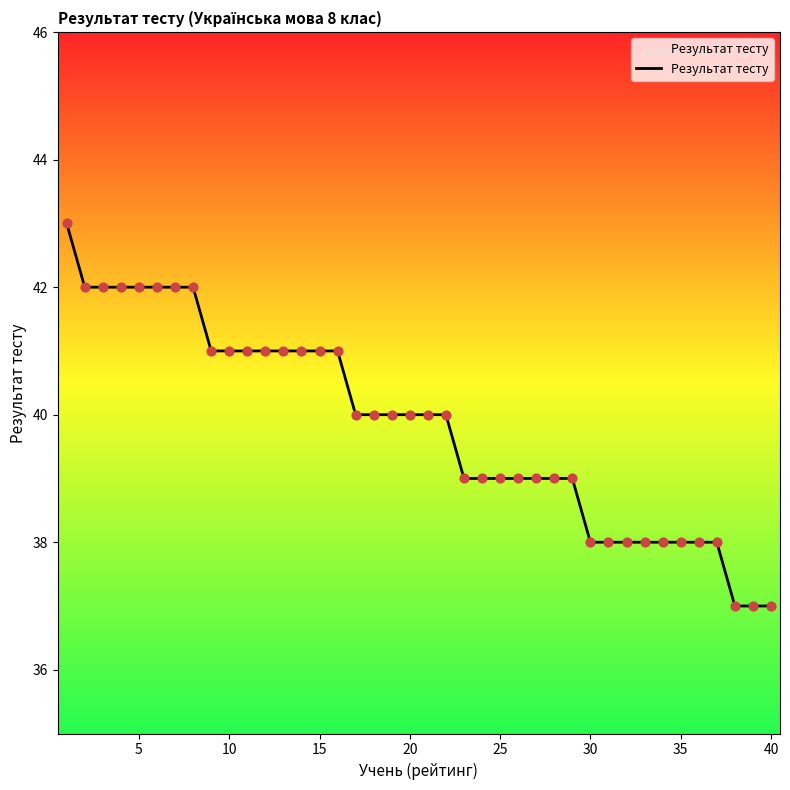

What is the difference between the maximum and minimum values?

6